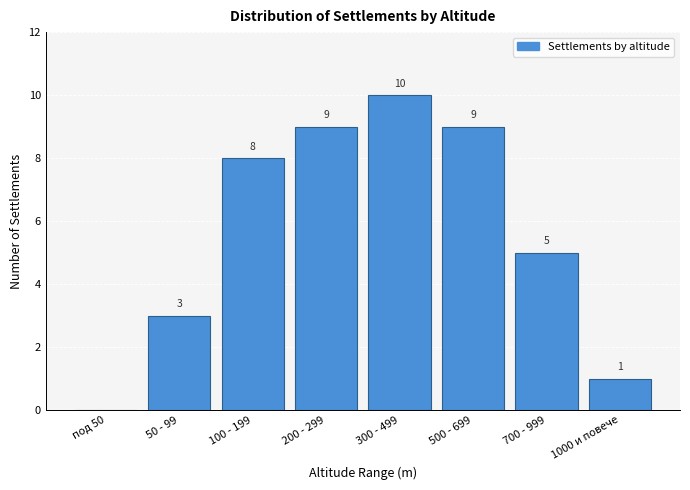

Reading left to right, extract all data points from this chart.

под 50=0	50 - 99=3	100 - 199=8	200 - 299=9	300 - 499=10	500 - 699=9	700 - 999=5	1000 и повече=1